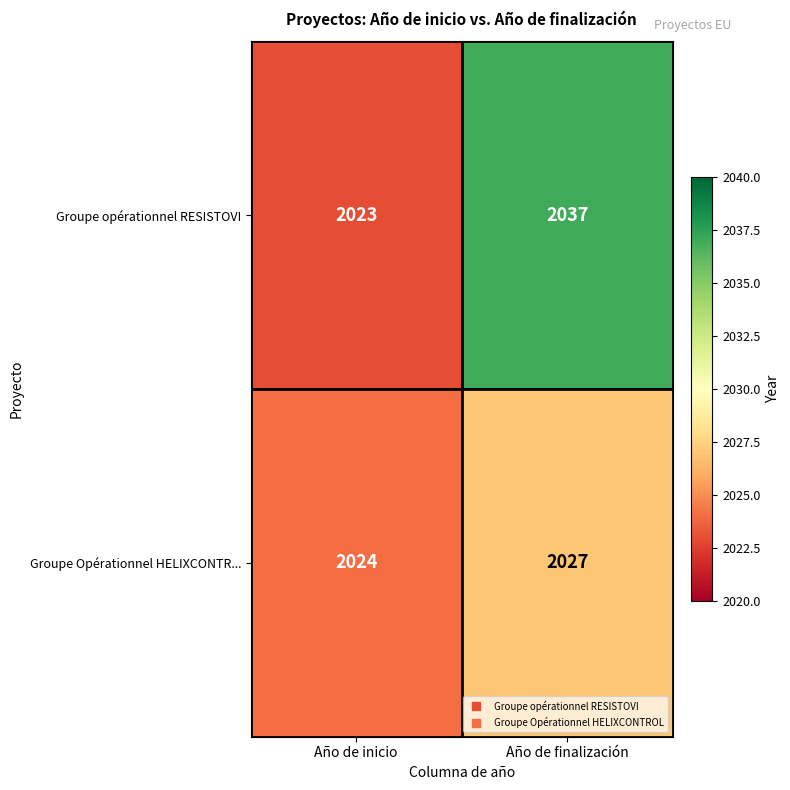

At which category is the sum across all series the highest?

Año de finalización